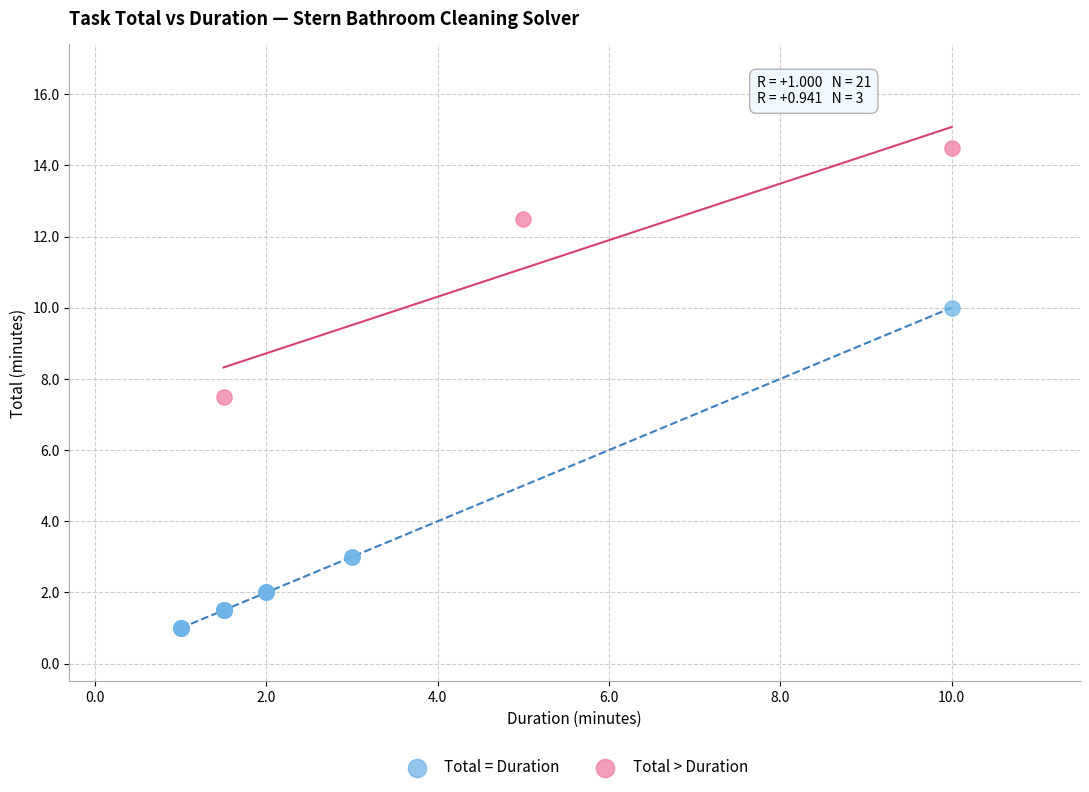

Which series reaches the maximum Y coordinate?

Total > Duration